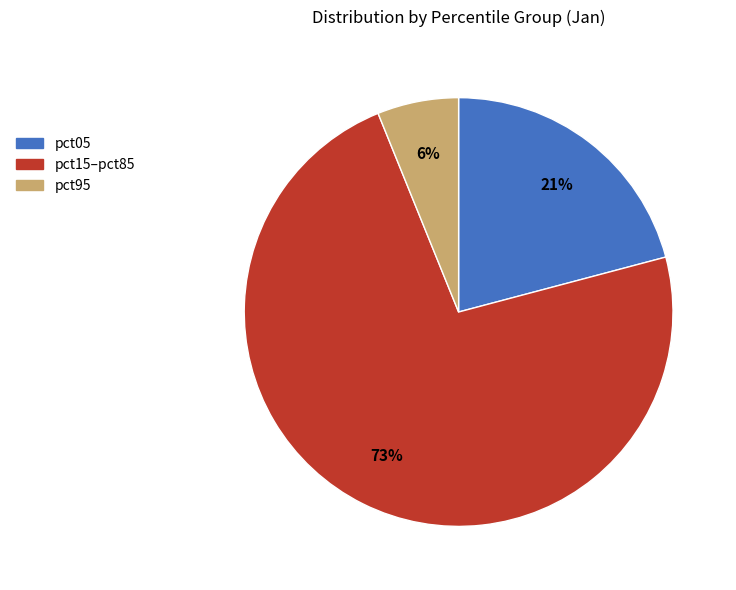

Count the number of slices in the pie.

3